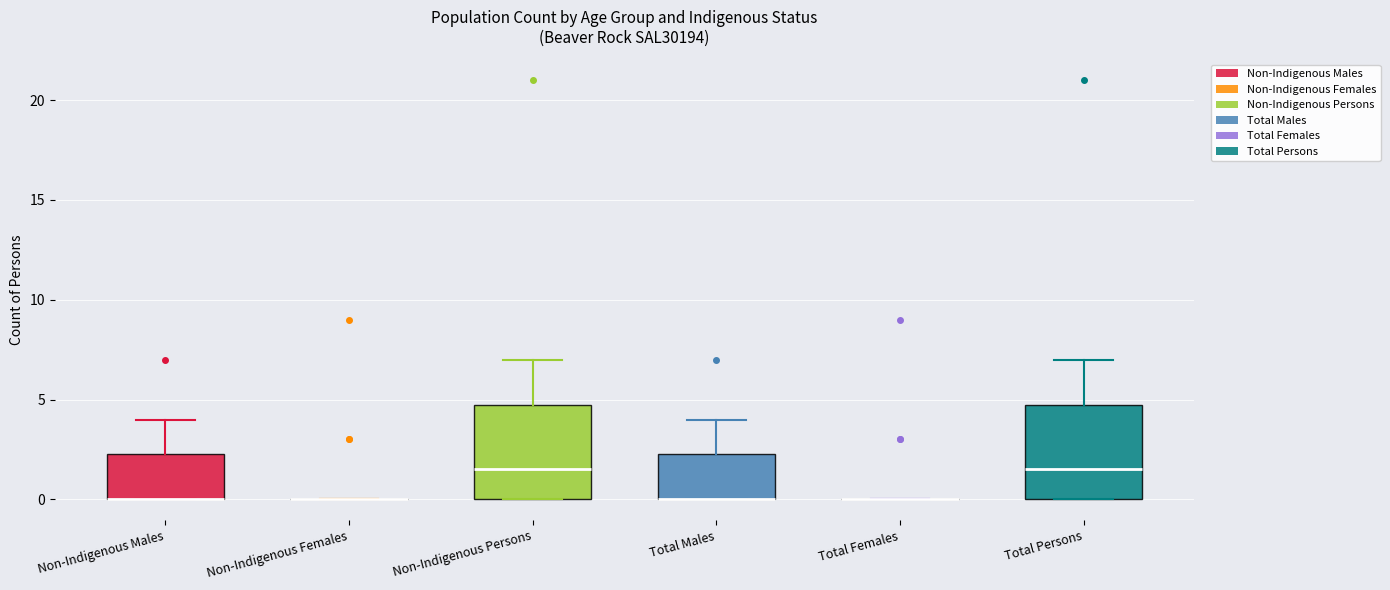

Reading left to right, read every box against the y-axis: the position of its median line, the range the box covers, and the ends of its whiskers. The values are not printed on the chart, so give them approximately, as read against the axis.

Non-Indigenous Males: median 0.0 (drawn on the box's lower edge), box 0.0 to 2.5, whiskers 0.0 to 4.0
Non-Indigenous Females: box collapsed to a line at 0.0, whiskers 0.0 to 0.0
Non-Indigenous Persons: median 1.5, box 0.0 to 5.0, whiskers 0.0 to 7.0
Total Males: median 0.0 (drawn on the box's lower edge), box 0.0 to 2.5, whiskers 0.0 to 4.0
Total Females: box collapsed to a line at 0.0, whiskers 0.0 to 0.0
Total Persons: median 1.5, box 0.0 to 5.0, whiskers 0.0 to 7.0